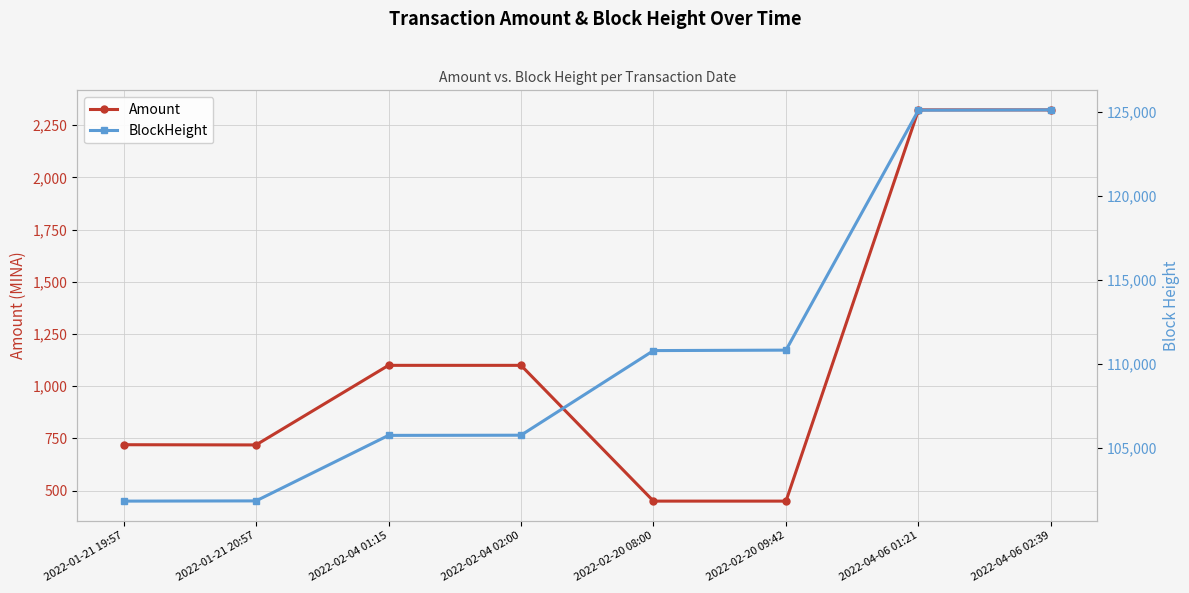

True or false: BlockHeight and Amount intersect in this chart.

False